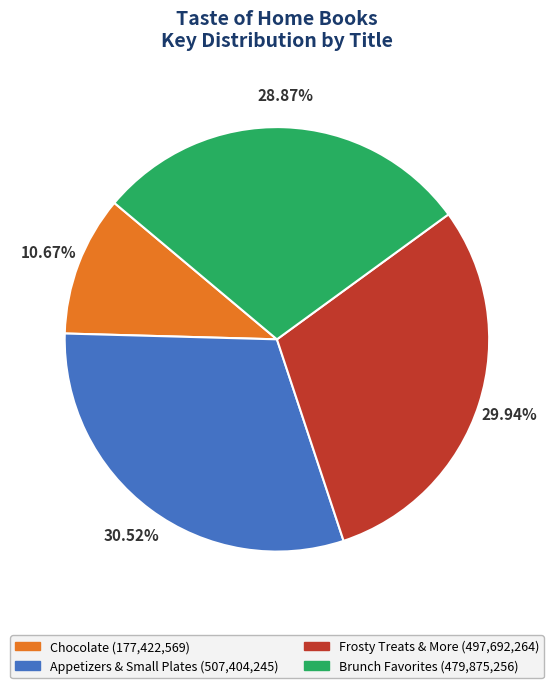

Is there a majority slice in this chart?

No